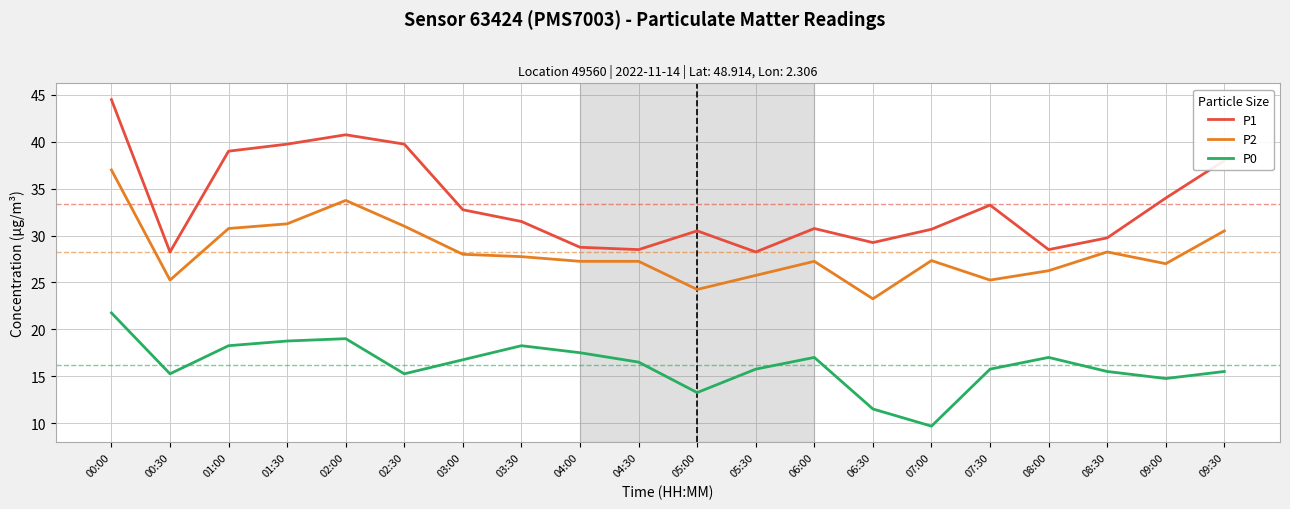

Rank the series by their average value, from lowest to highest.

P0, P2, P1